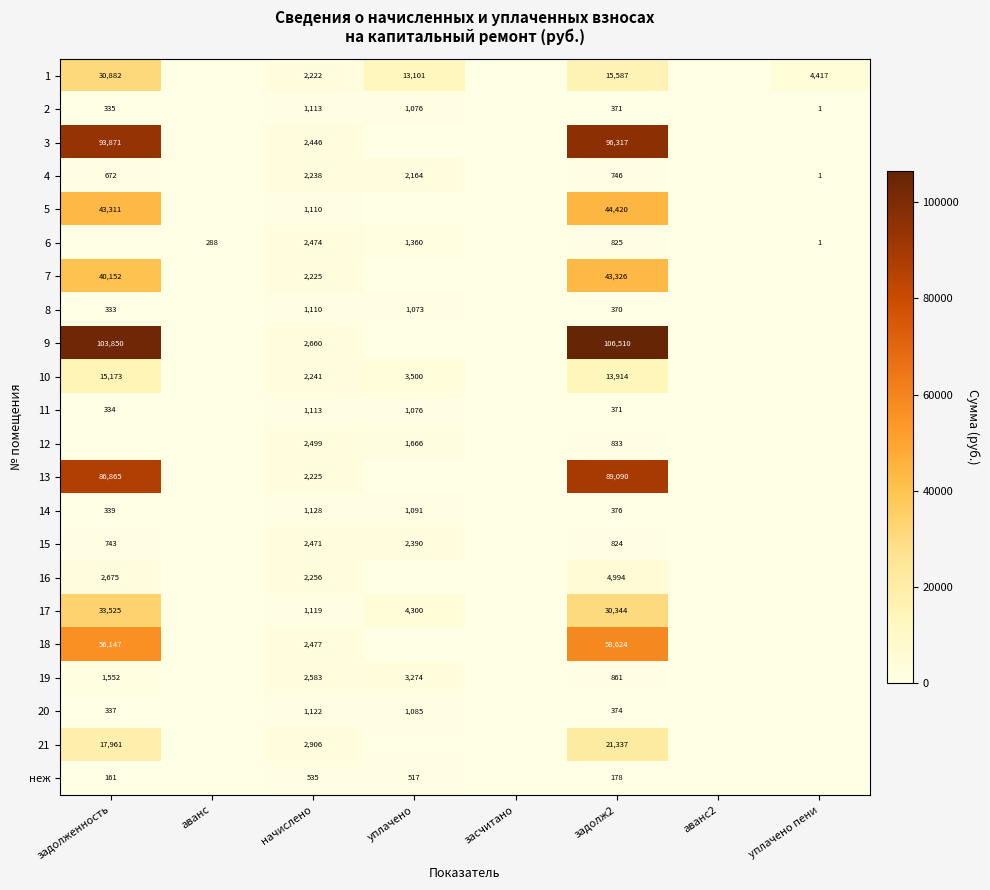

What is the spread (max minus min) of values at задолженность?

103849.6